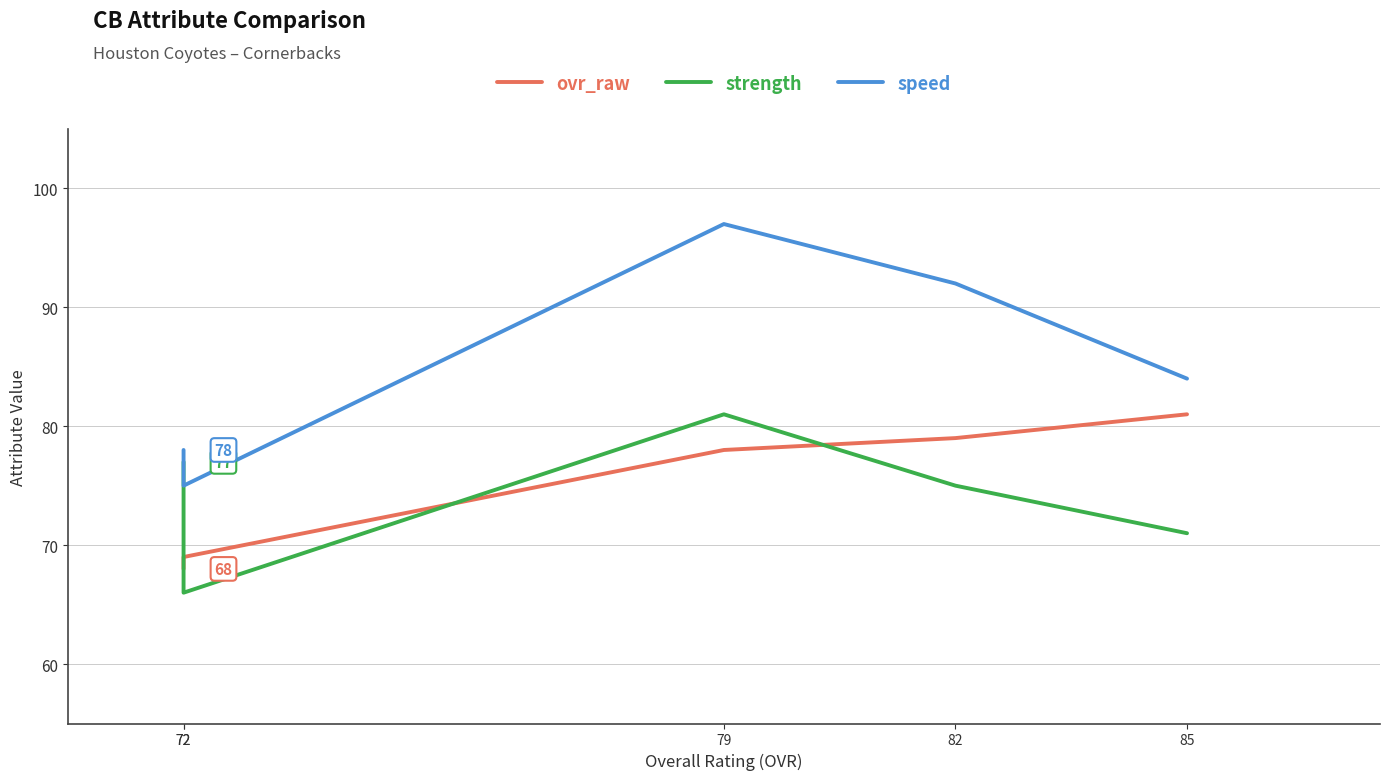

What are all the series names shown in the legend?

ovr_raw, strength, speed